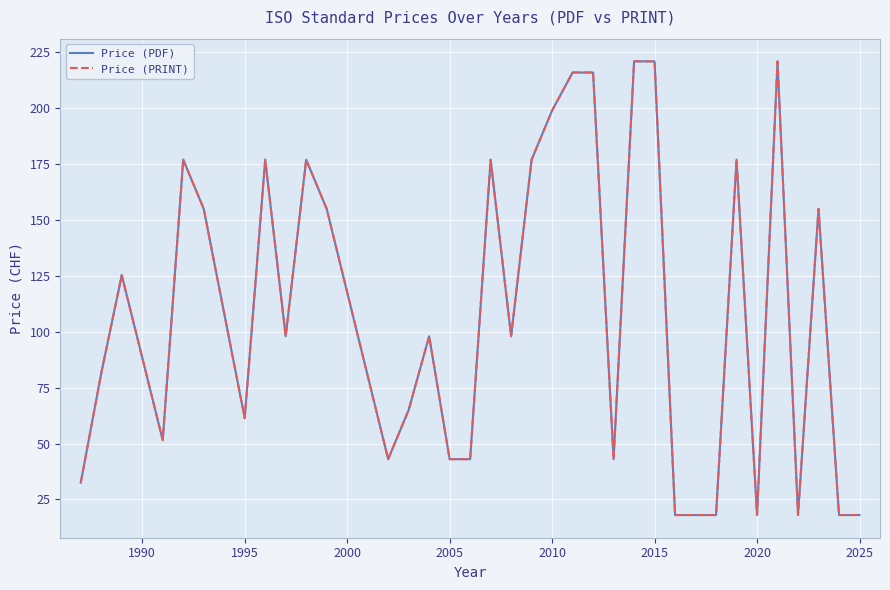

Reading right to left, transcribe all the data shown in this chart.

Price (PDF): 18.0	18.0	155.0	18.0	221.0	18.0	177.0	18.0	18.0	18.0	221.0	221.0	43.0	216.0	216.0	199.0	177.0	98.0	177.0	43.0	43.0	98.0	65.0	43.0	155.0	177.0	98.0	177.0	61.3	155.0	177.0	51.5	125.3	81.5	32.5
Price (PRINT): 18.0	18.0	155.0	18.0	221.0	18.0	177.0	18.0	18.0	18.0	221.0	221.0	43.0	216.0	216.0	199.0	177.0	98.0	177.0	43.0	43.0	98.0	65.0	43.0	155.0	177.0	98.0	177.0	61.3	155.0	177.0	51.5	125.3	81.5	32.5